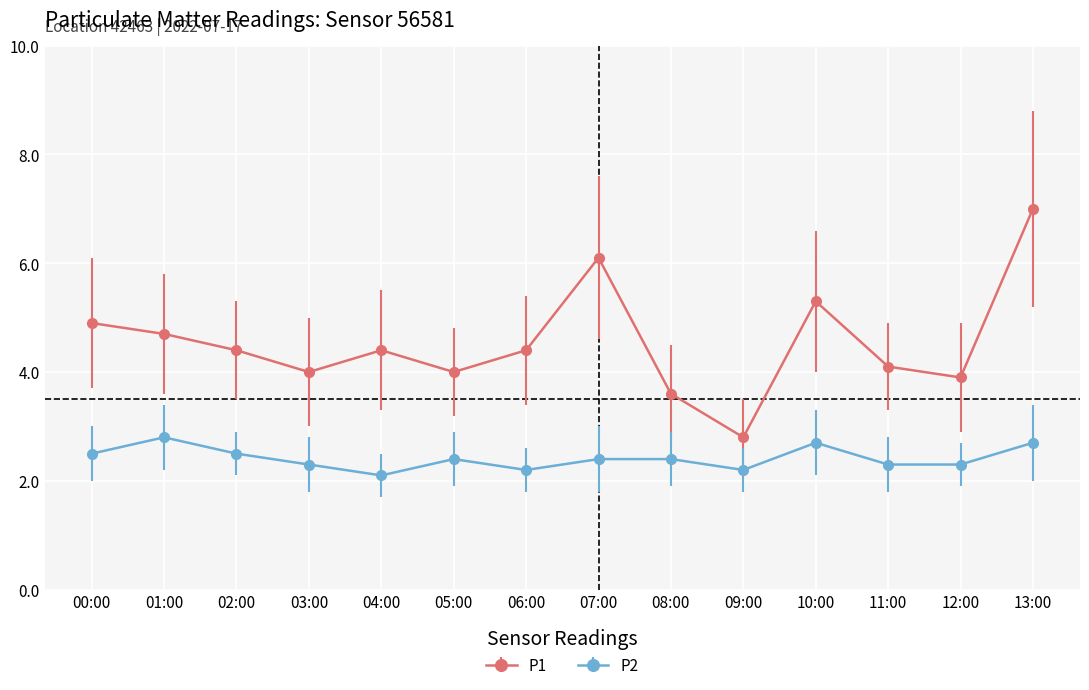

What is the label of the 7th point from the right?

07:00